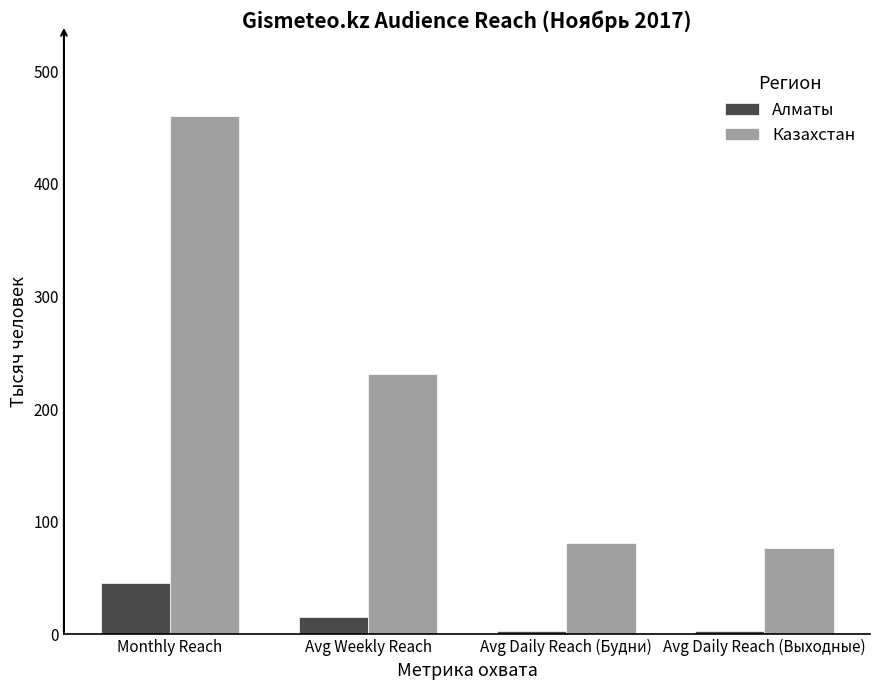

Is it true that Казахстан equals 76.7 at Avg Daily Reach (Выходные)?

True